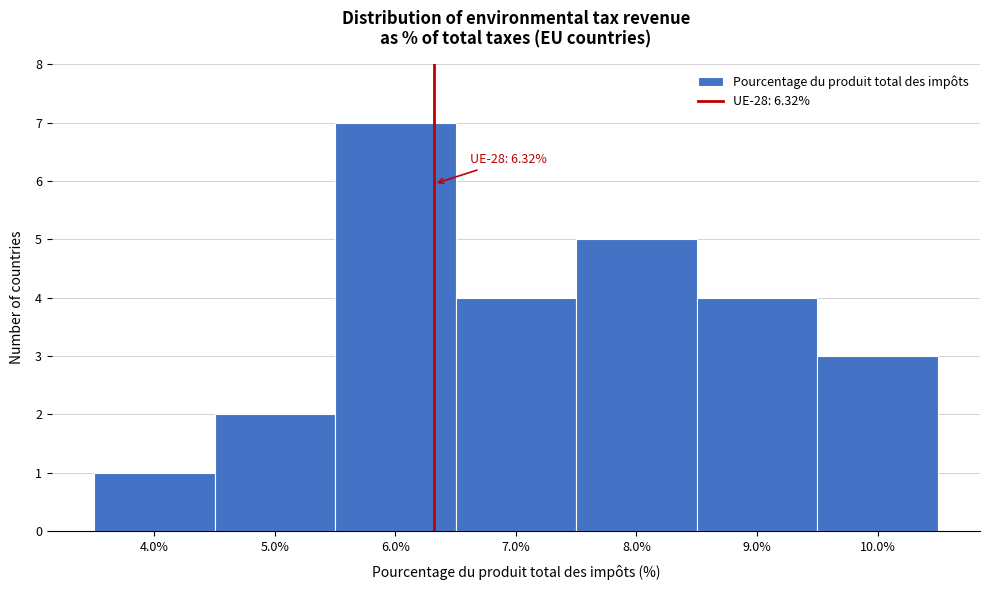

Over which range of the x-axis is the bar tallest?

5.5 to 6.5